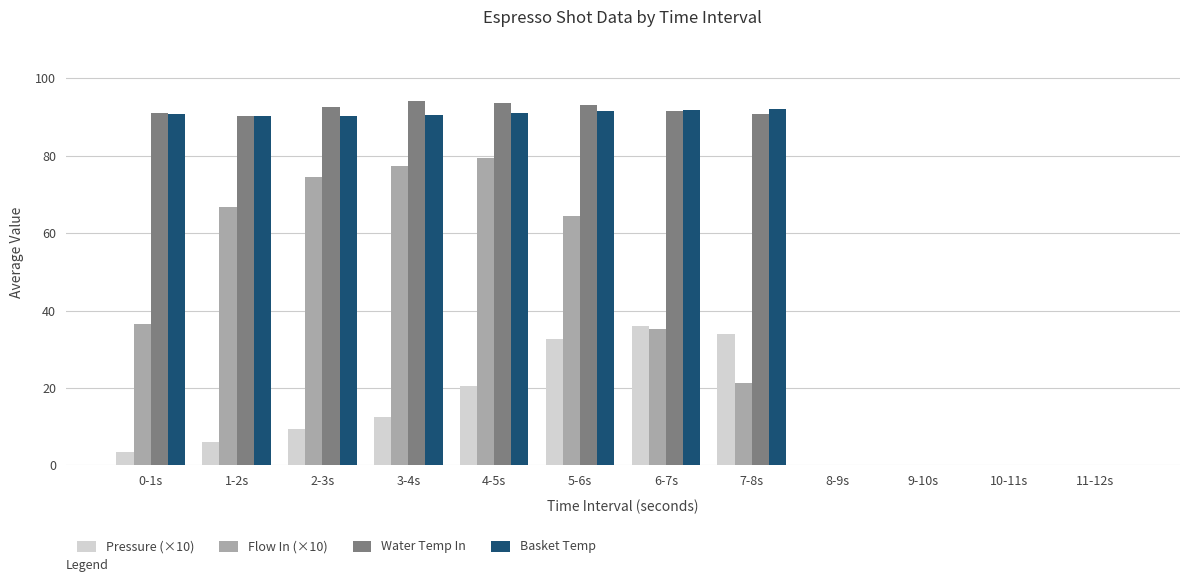

Count the number of categories in the chart.

12